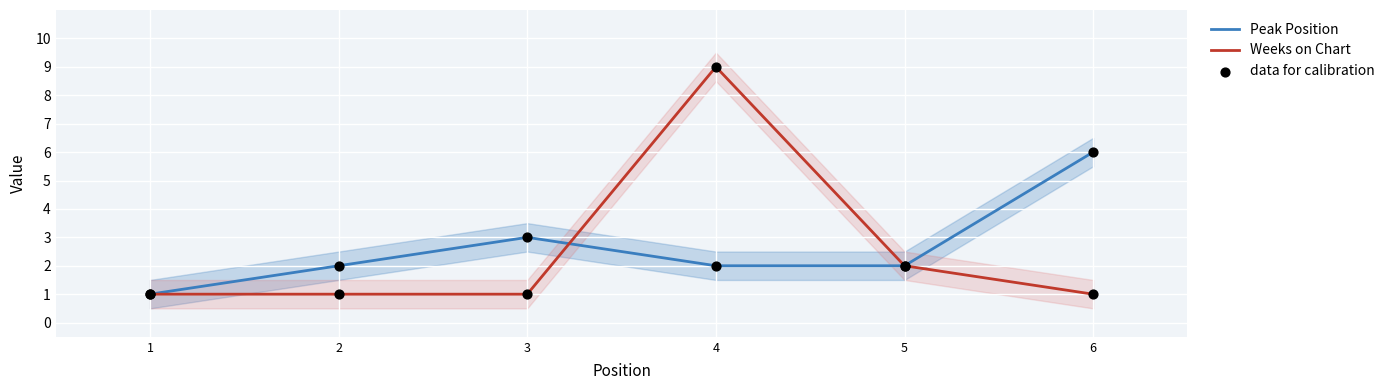

At how many categories does at least one series exceed 4?

2